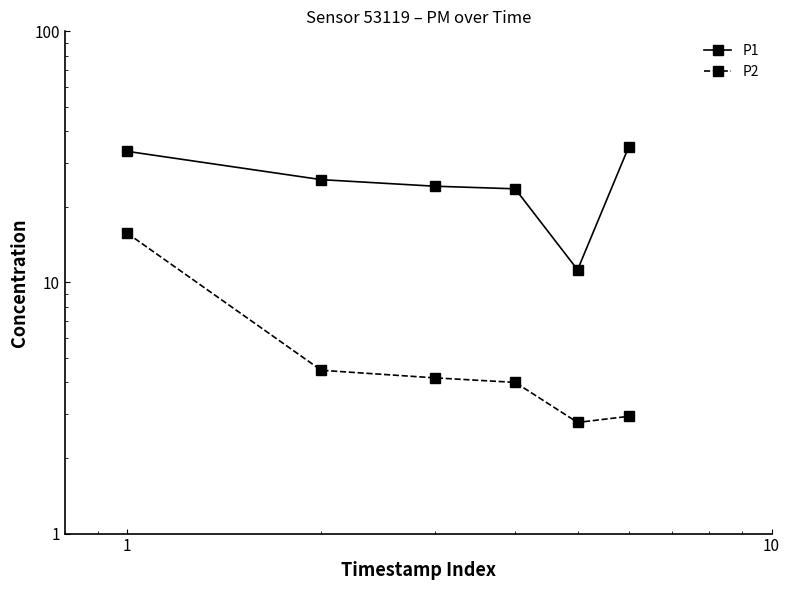

At 1, list the series in order from largest to smallest.

P1, P2